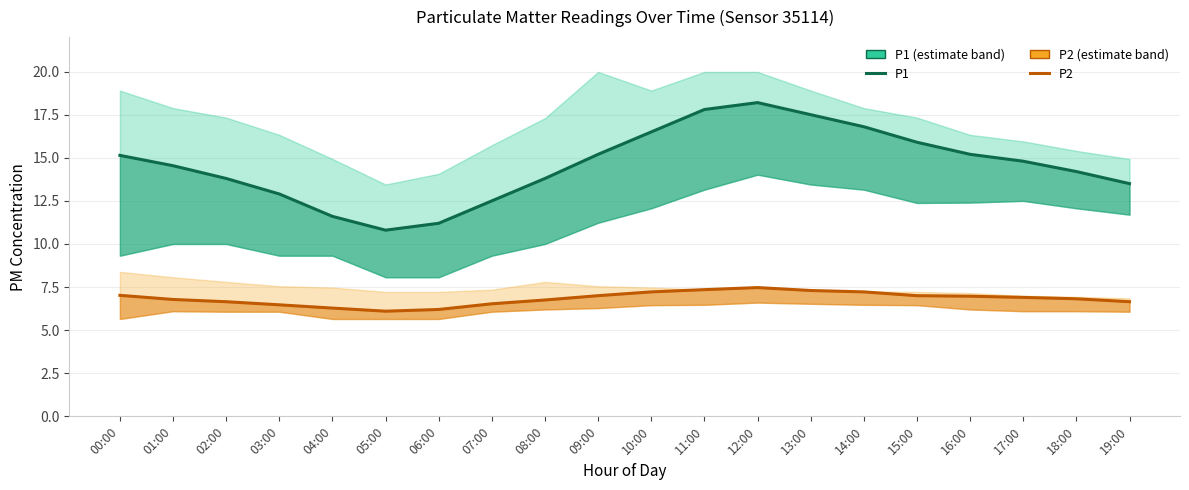

List the series in order of their peak value, lowest first.

P2, P1